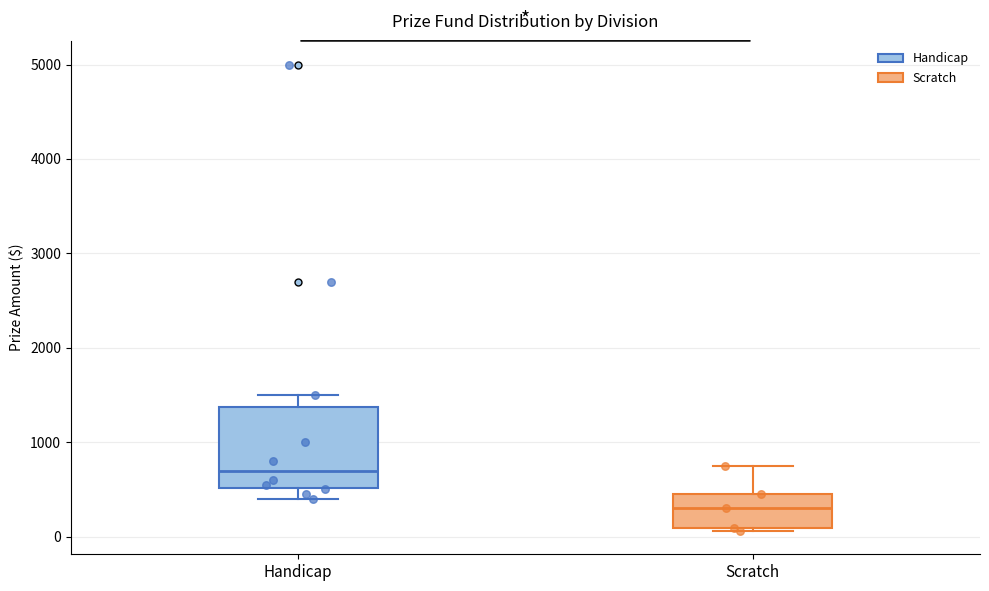

Reading left to right, transcribe this box plot: for each box, give where its median line is, the range the box spans, and where its two whiskers end, as read against the y-axis. The values are not printed on the chart, so give them approximately, as read against the axis.

Handicap: median 700, box 500 to 1400, whiskers 400 to 1500
Scratch: median 300, box 100 to 500, whiskers 100 to 800